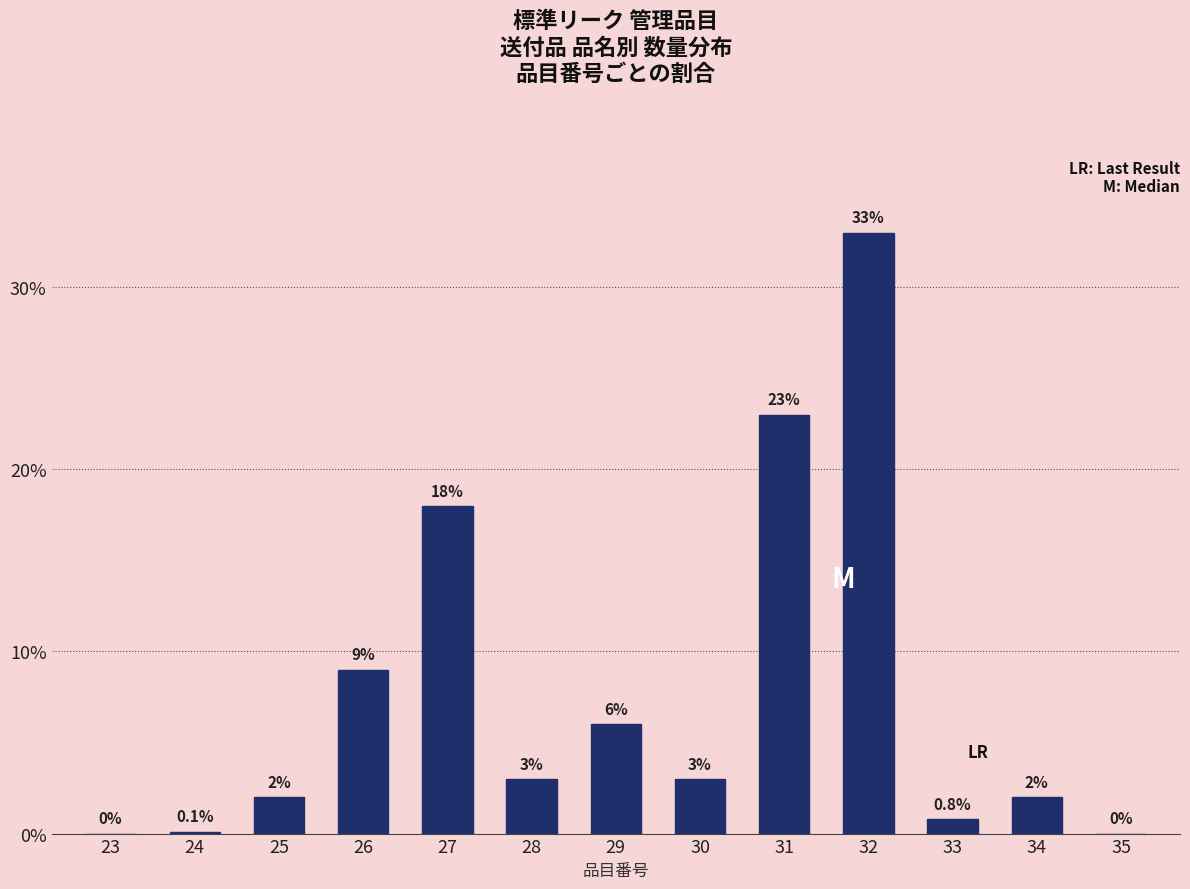

Reading left to right, extract all data points from this chart.

23=0.0	24=0.1	25=2.0	26=9.0	27=18.0	28=3.0	29=6.0	30=3.0	31=23.0	32=33.0	33=0.8	34=2.0	35=0.0